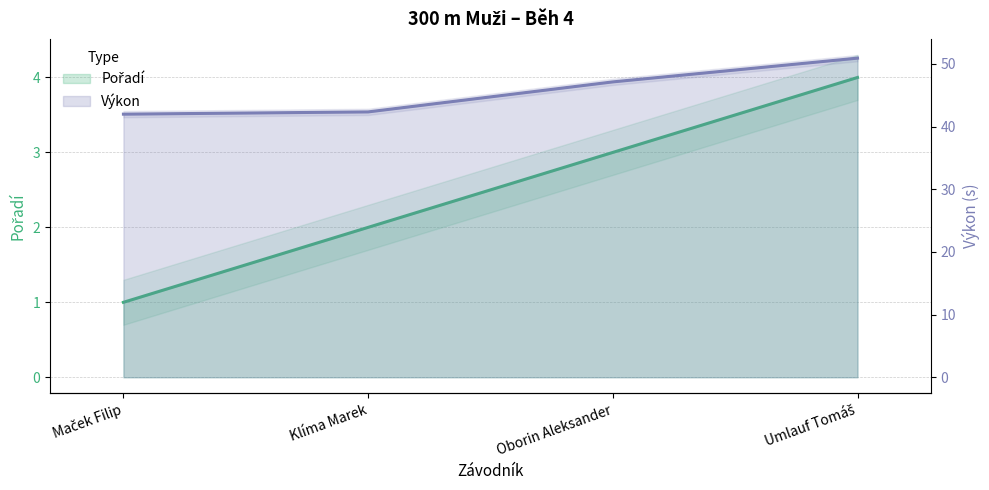

What position from the right is Maček Filip?

4